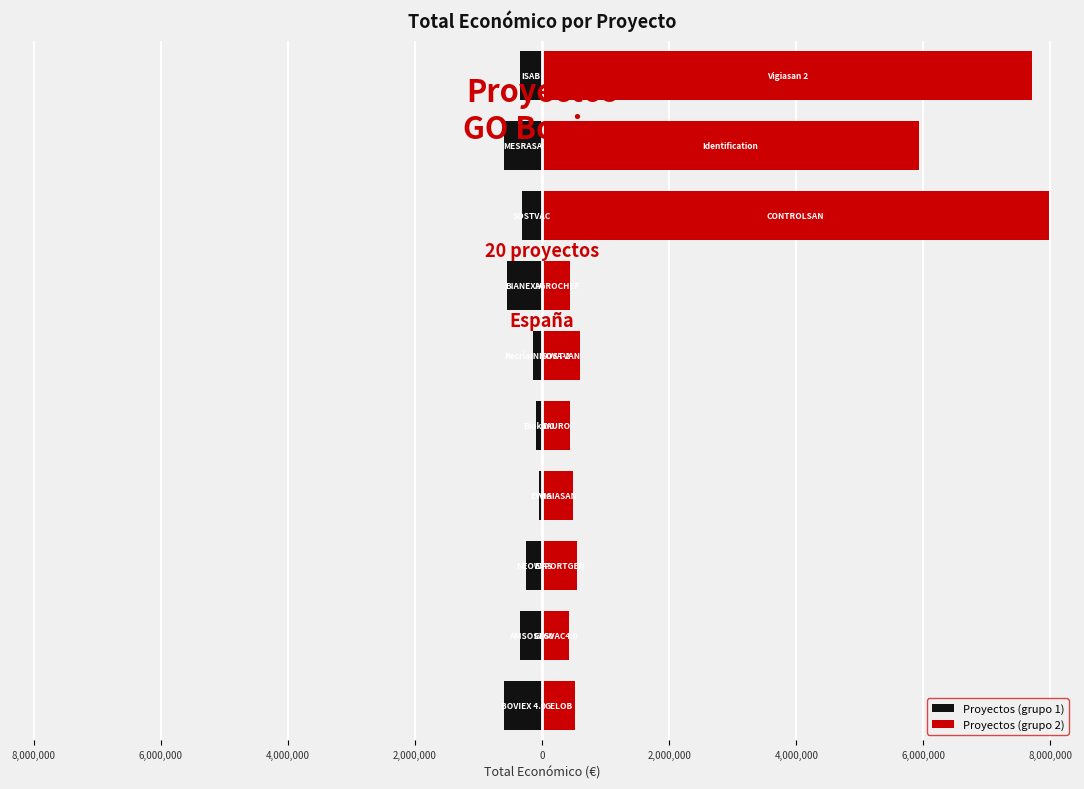

Reading left to right, what are all the values shown in this chart?

Proyectos (grupo 1): 10,000,000=-598672	8,000,000=-352350	6,000,000=-249910	4,000,000=-42072	2,000,000=-98068	0=-150000	2,000,000=-553196	4,000,000=-311553	6,000,000=-599986	8,000,000=-348843
Proyectos (grupo 2): 10,000,000=511047	8,000,000=430411	6,000,000=543404	4,000,000=480156	2,000,000=440317	0=595133	2,000,000=446440	4,000,000=7977125	6,000,000=5930502	8,000,000=7717171